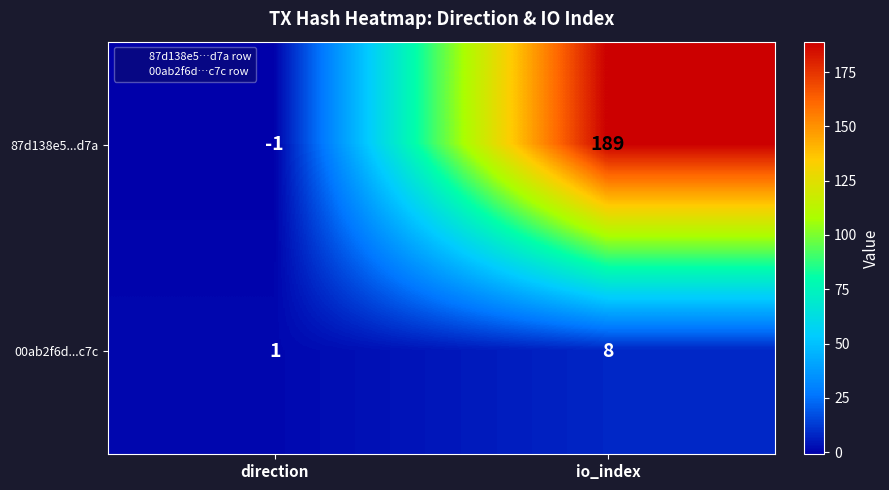

Rank the series by their average value, from lowest to highest.

00ab2f6d...c7c, 87d138e5...d7a